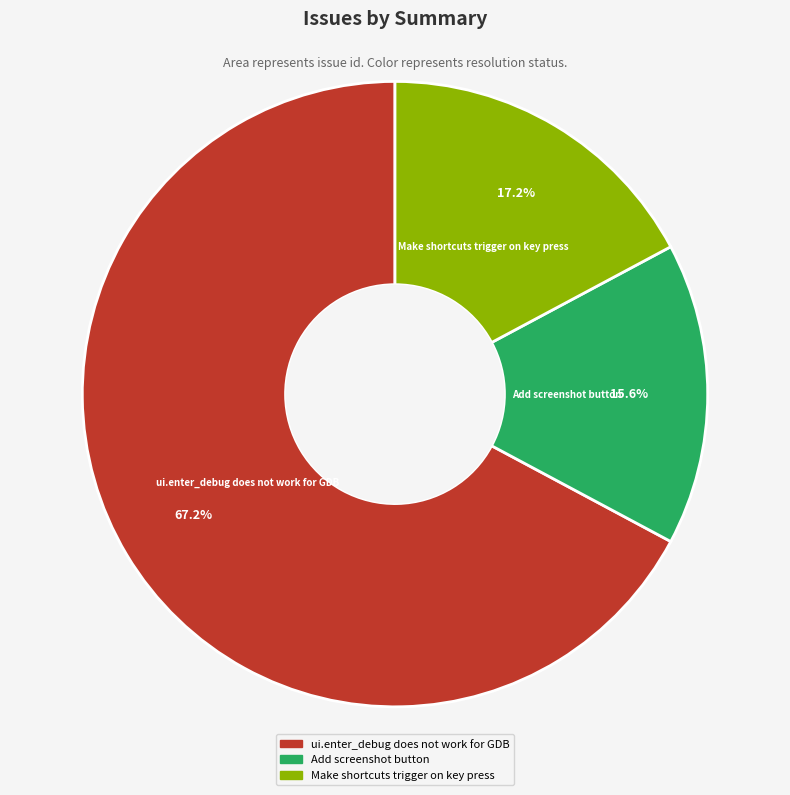

Between Add screenshot button and Make shortcuts trigger on key press, which is larger?

Make shortcuts trigger on key press